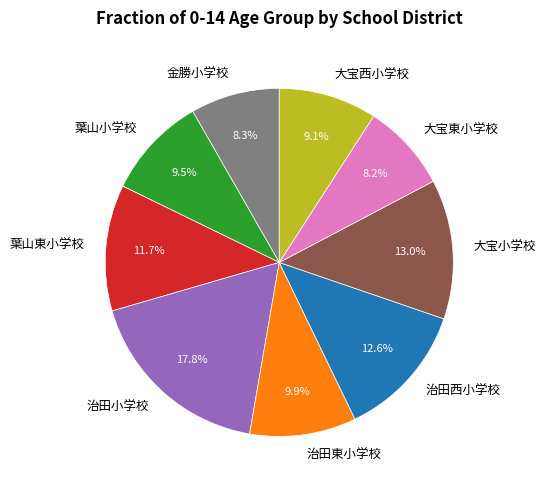

Is there any slice that represents more than half of the pie?

No